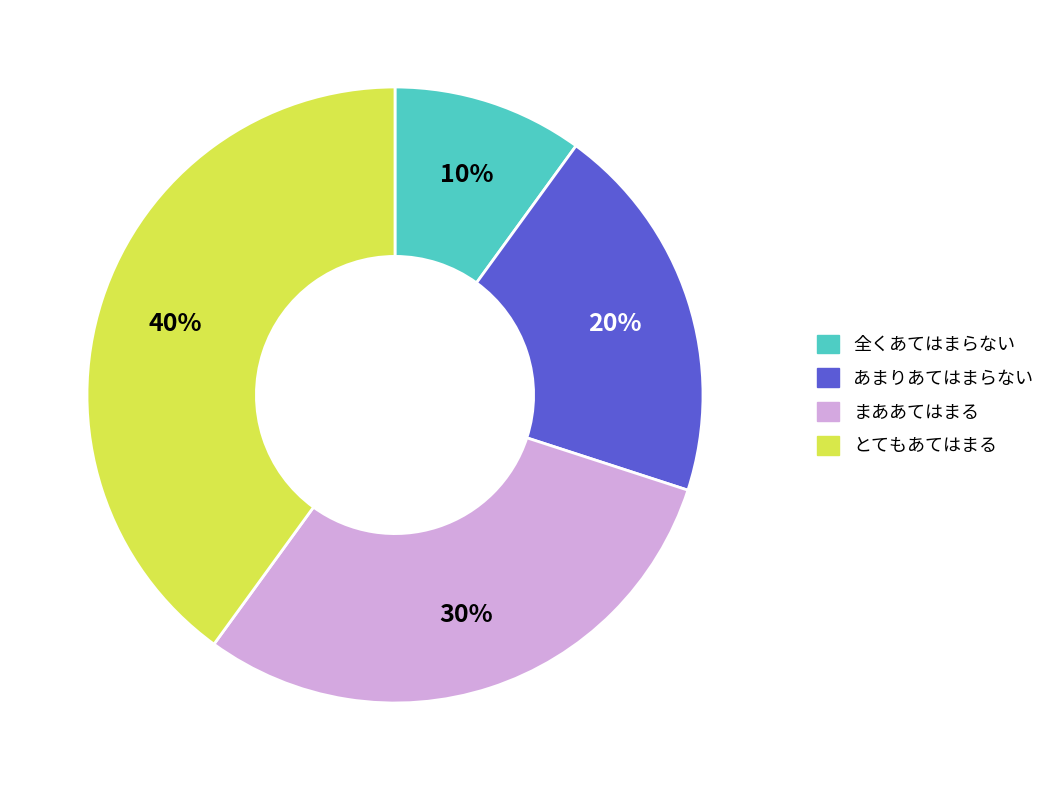

Does あまりあてはまらない represent more than half of the total?

No